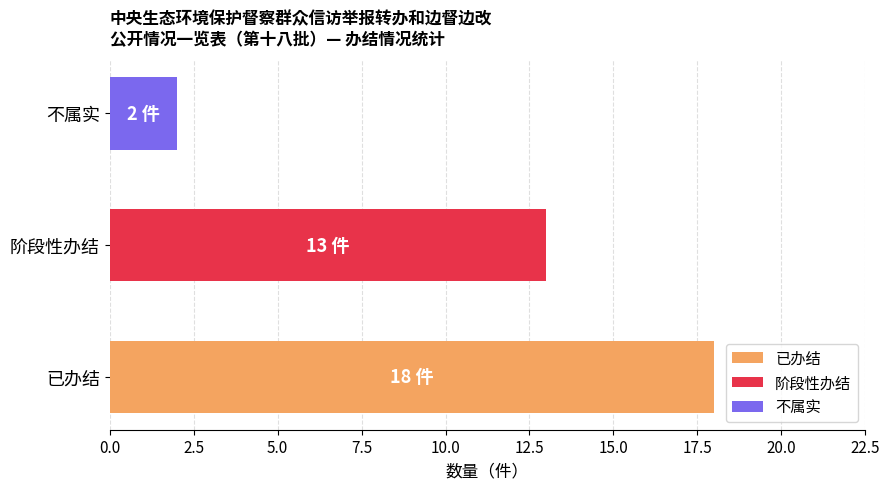

List the labels in order of value, largest first.

已办结, 阶段性办结, 不属实